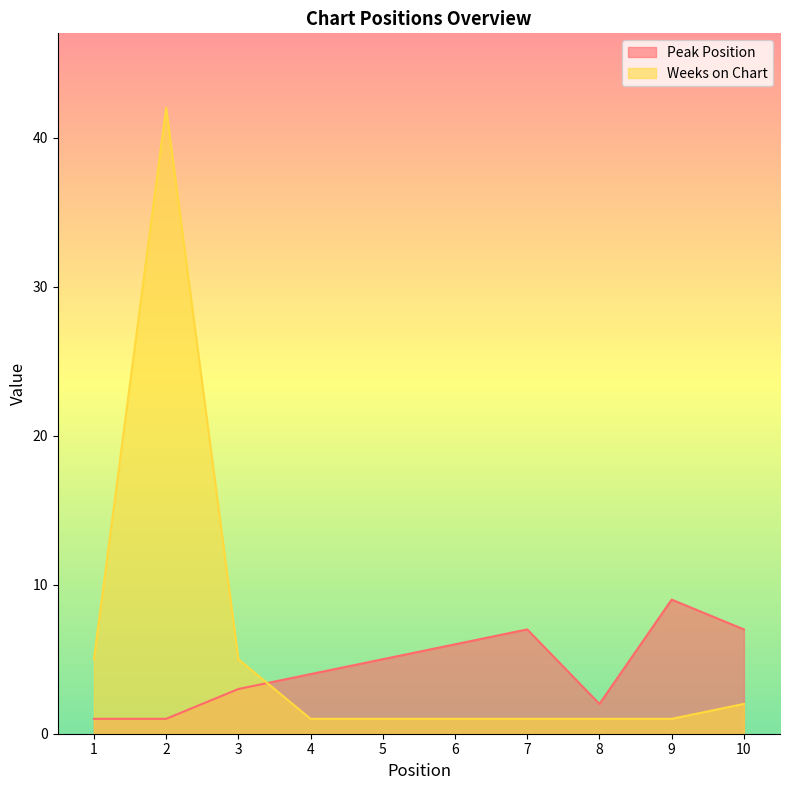

At which category does Peak Position reach its first local peak?

7